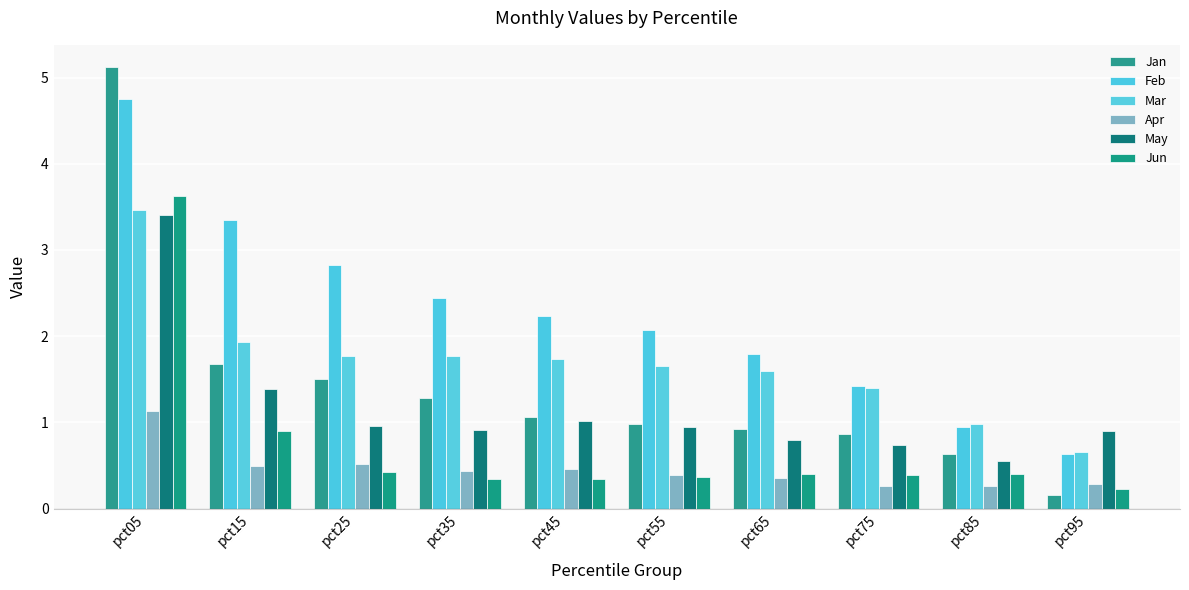

At how many categories does at least one series exceed 3?

2